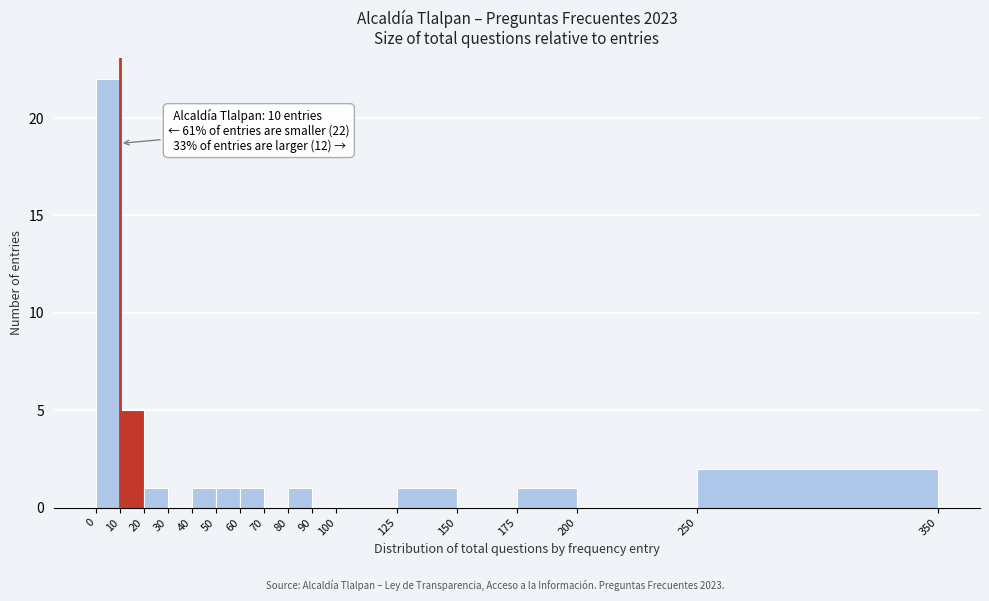

Over which range of the x-axis is the bar tallest?

0 to 10